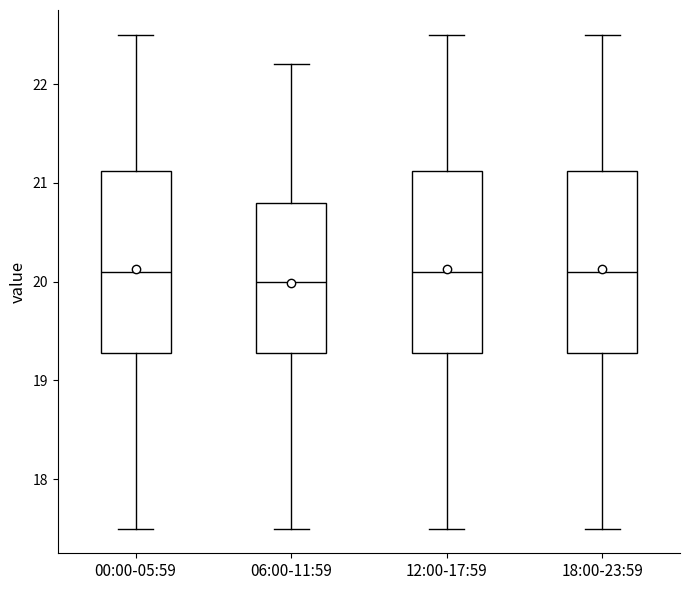

Reading left to right, read every box against the y-axis: the position of its median line, the range the box covers, and the ends of its whiskers. The values are not printed on the chart, so give them approximately, as read against the axis.

00:00-05:59: median 20.1, box 19.3 to 21.1, whiskers 17.5 to 22.5
06:00-11:59: median 20.0, box 19.3 to 20.8, whiskers 17.5 to 22.2
12:00-17:59: median 20.1, box 19.3 to 21.1, whiskers 17.5 to 22.5
18:00-23:59: median 20.1, box 19.3 to 21.1, whiskers 17.5 to 22.5